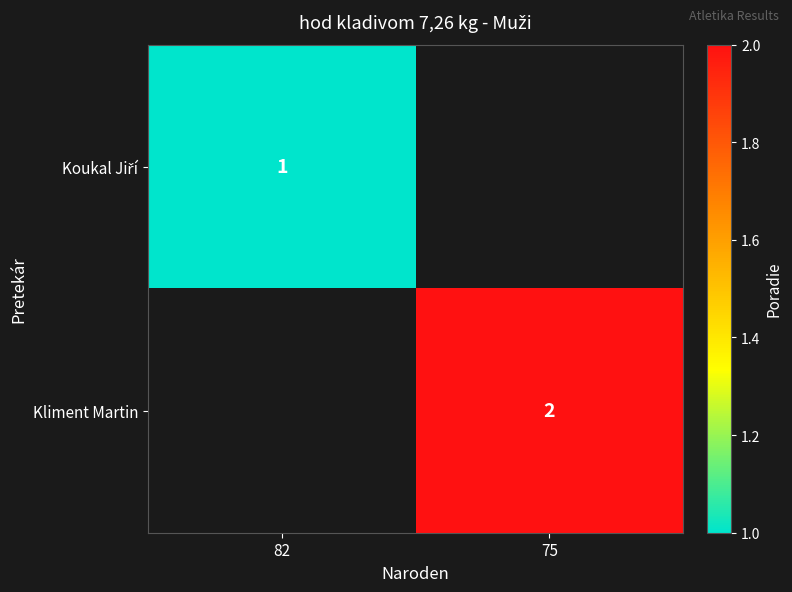

True or false: Kliment Martin has a value of 2 at 75.

True